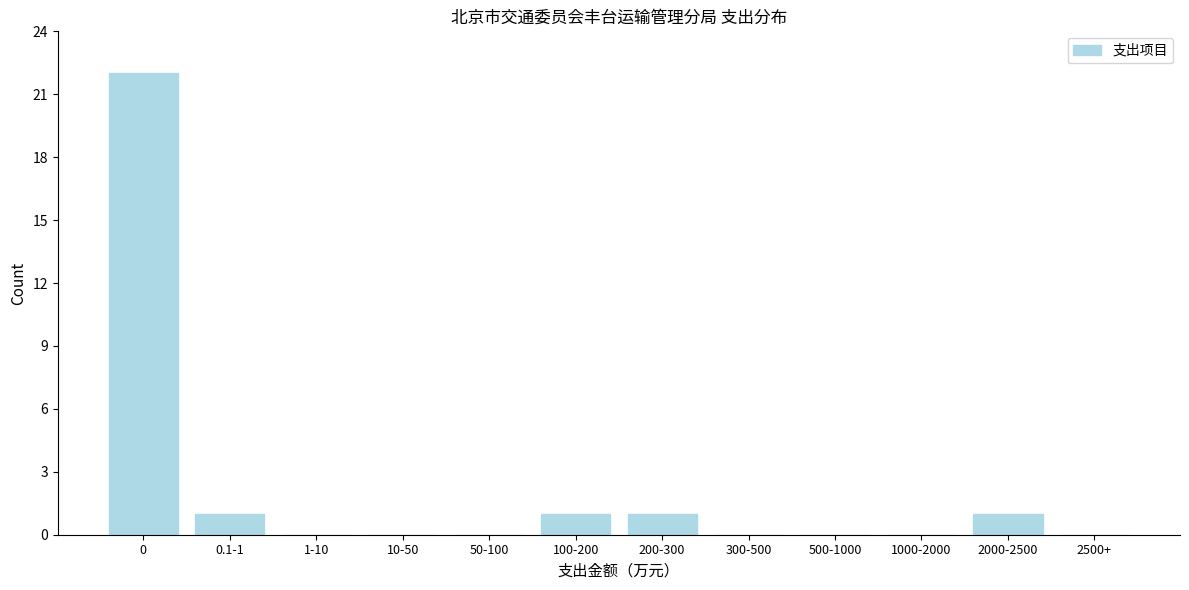

Reading right to left, what are all the values shown in this chart?

2500+=0	2000-2500=1	1000-2000=0	500-1000=0	300-500=0	200-300=1	100-200=1	50-100=0	10-50=0	1-10=0	0.1-1=1	0=22